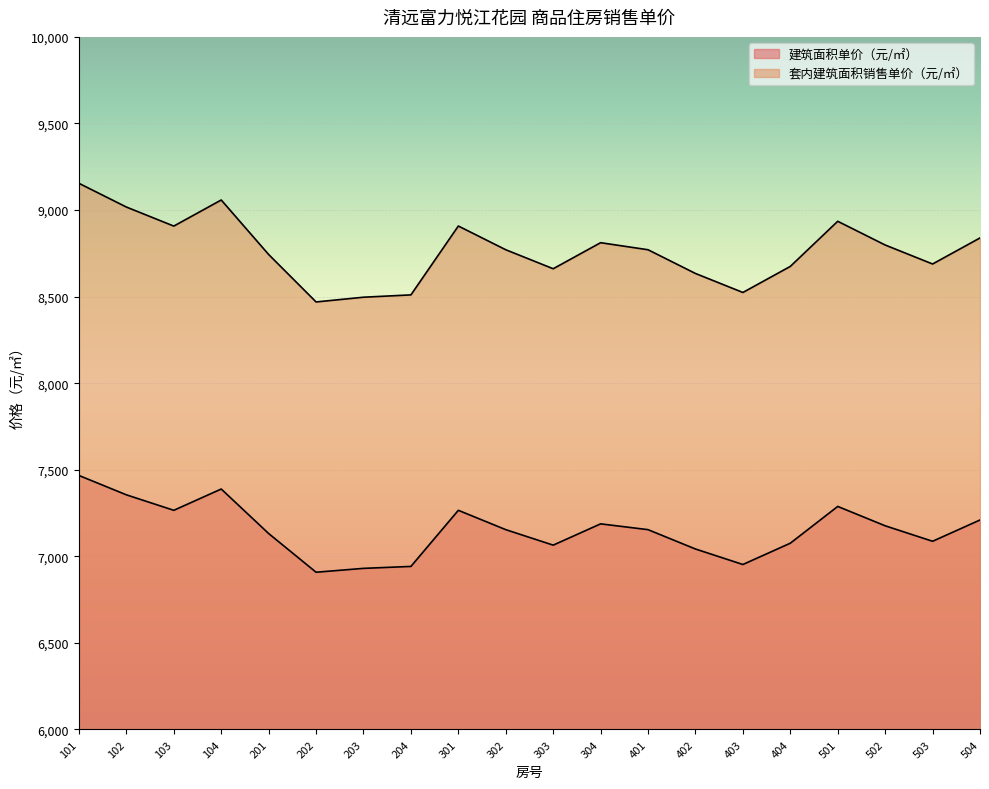

What is the spread (max minus min) of values at 503?

1601.4